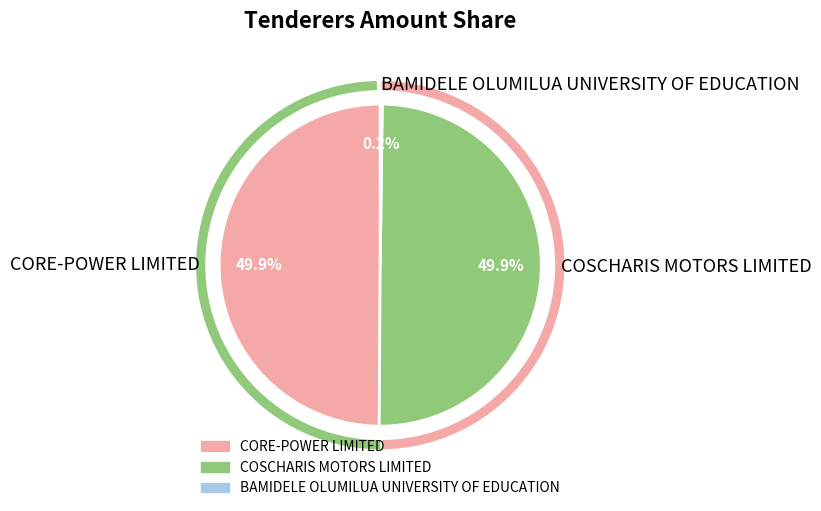

Rank the categories by value from highest to lowest.

CORE-POWER LIMITED, COSCHARIS MOTORS LIMITED, BAMIDELE OLUMILUA UNIVERSITY OF EDUCATION